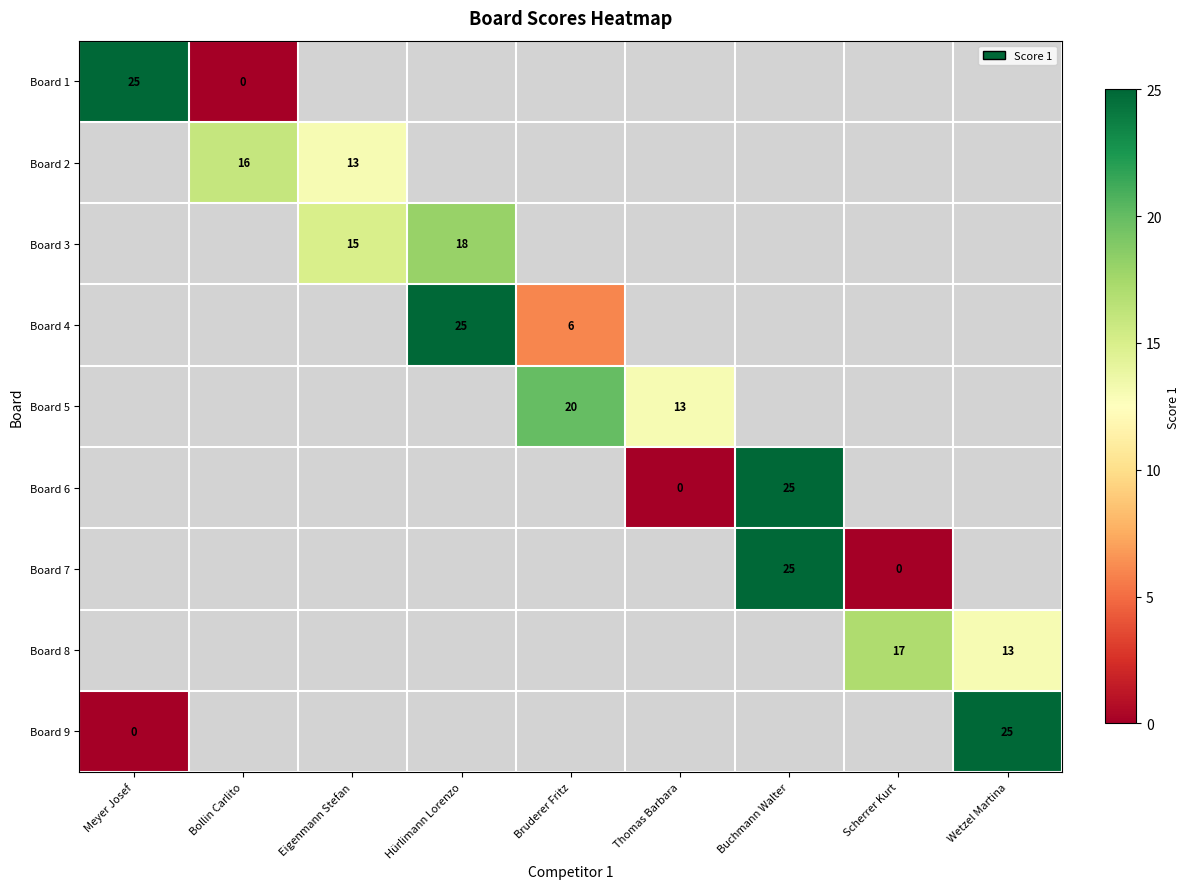

Which series has the widest spread of values?

Board 1